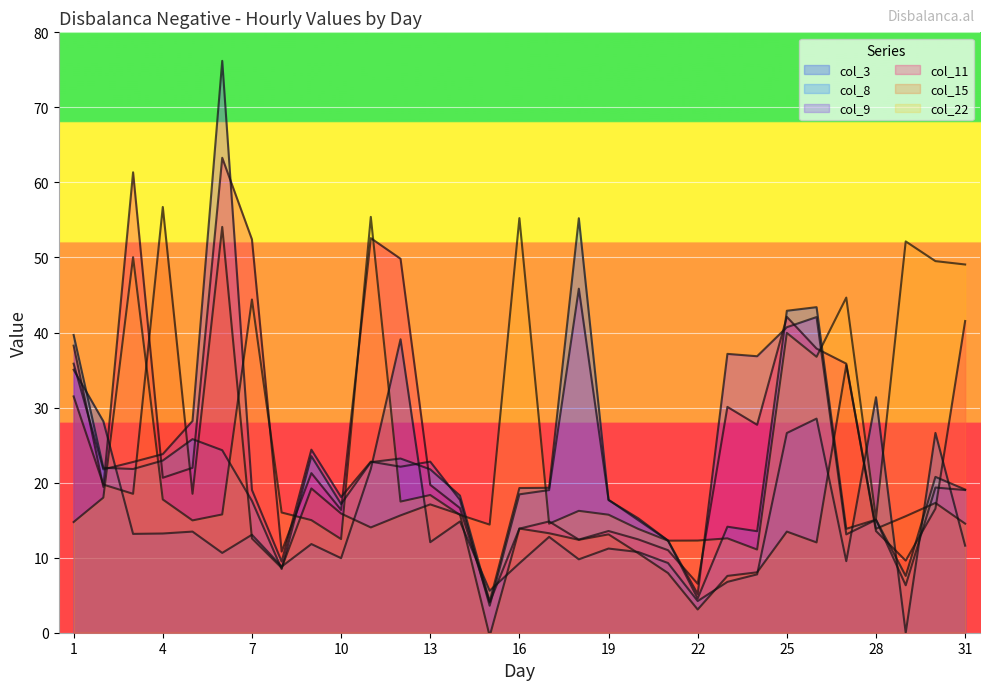

At which category is the sum across all series the highest?

6